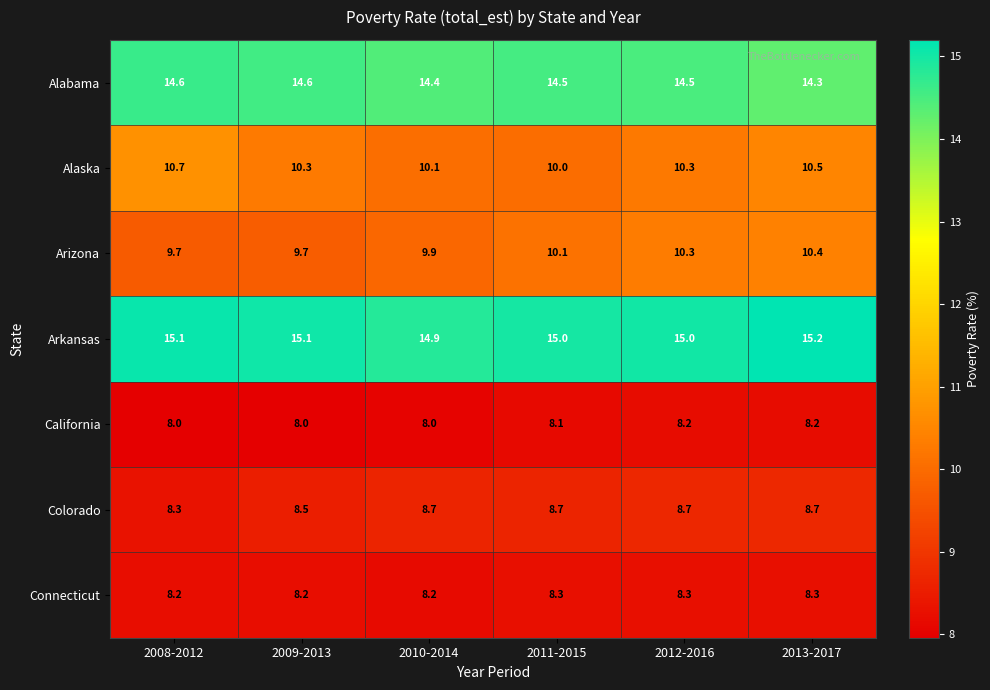

What is the difference between the maximum and minimum values in the Alabama series?

0.3